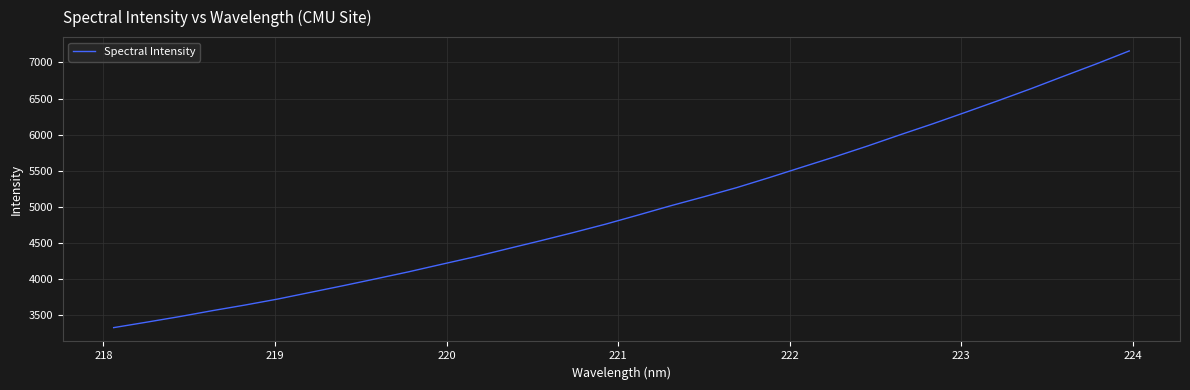

What is the difference between the maximum and minimum values?

3831.3